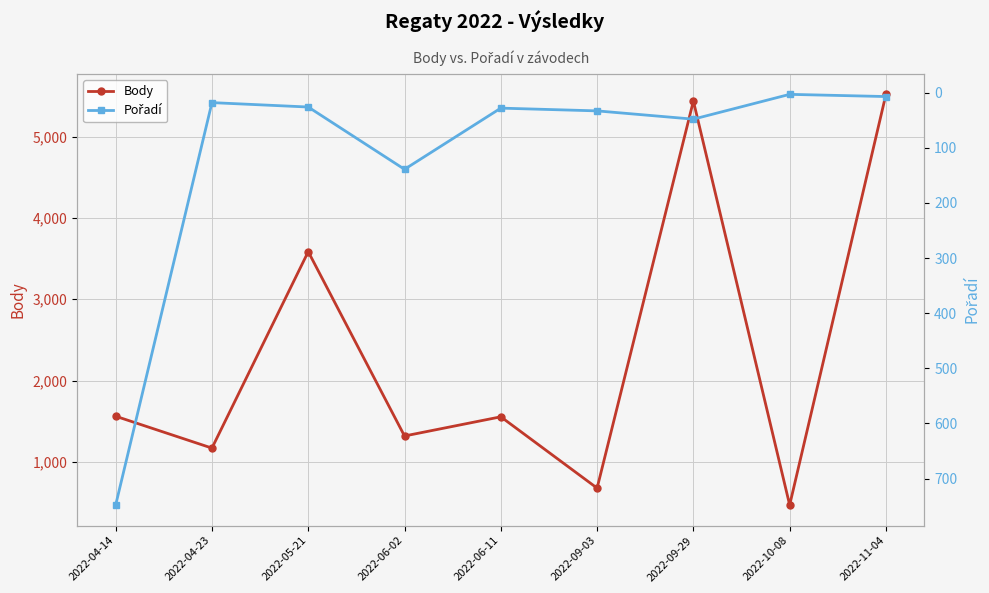

Reading right to left, transcribe all the data shown in this chart.

Body: 2022-11-04=5520	2022-10-08=469	2022-09-29=5438	2022-09-03=677	2022-06-11=1554	2022-06-02=1318	2022-05-21=3585	2022-04-23=1169	2022-04-14=1561
Pořadí: 2022-11-04=7	2022-10-08=3	2022-09-29=48	2022-09-03=33	2022-06-11=28	2022-06-02=139	2022-05-21=26	2022-04-23=18	2022-04-14=748